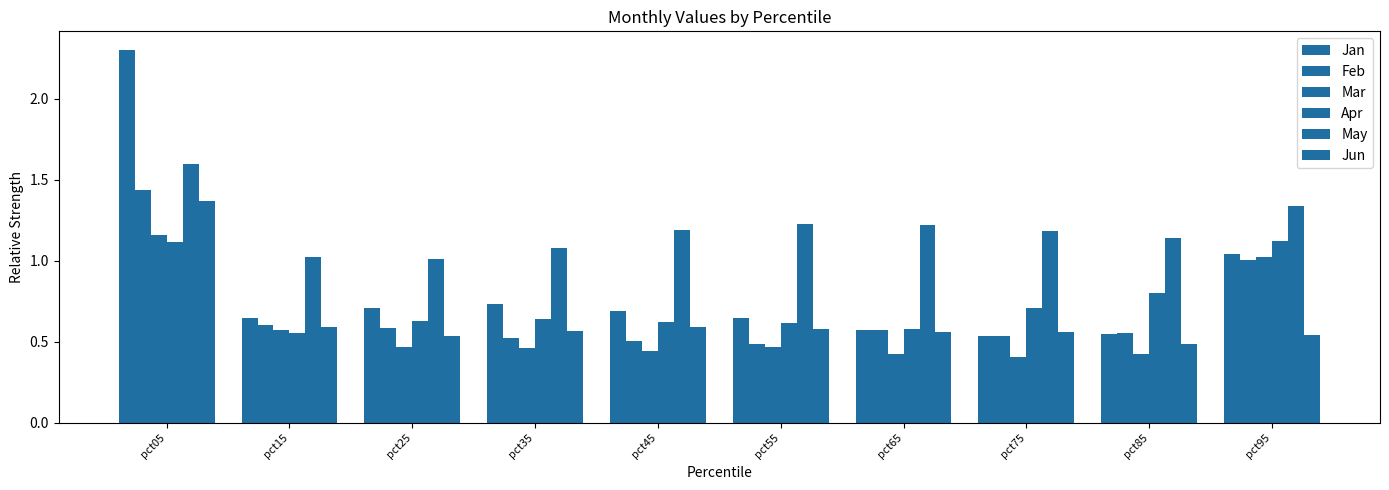

Count the number of data series in this chart.

6